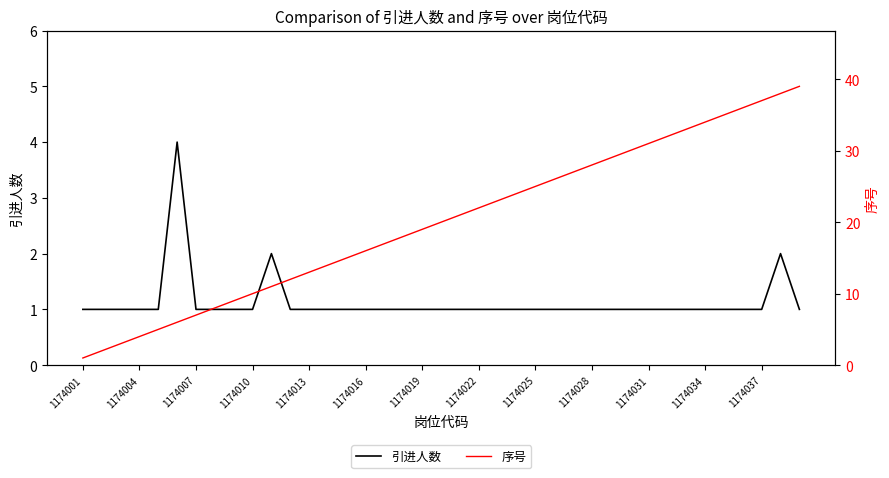

What are all the series names shown in the legend?

引进人数, 序号